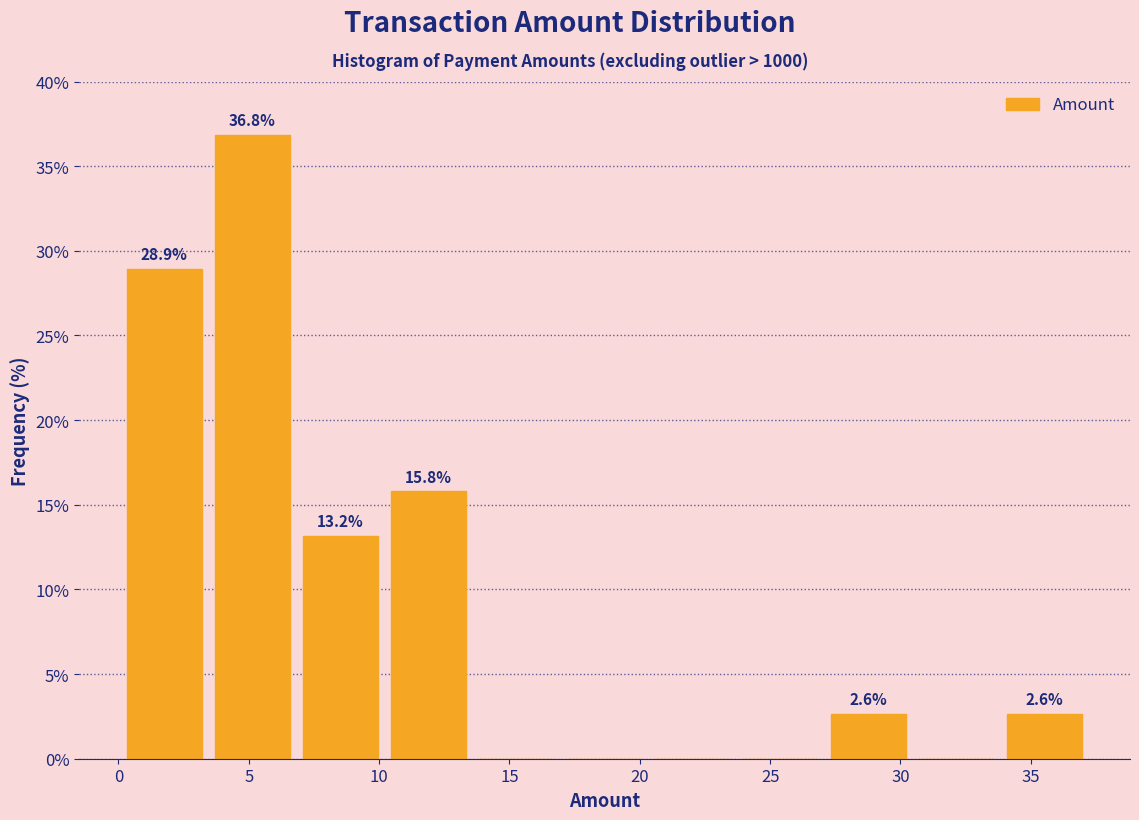

Which range on the x-axis has the tallest bar?

3.5 to 7.0